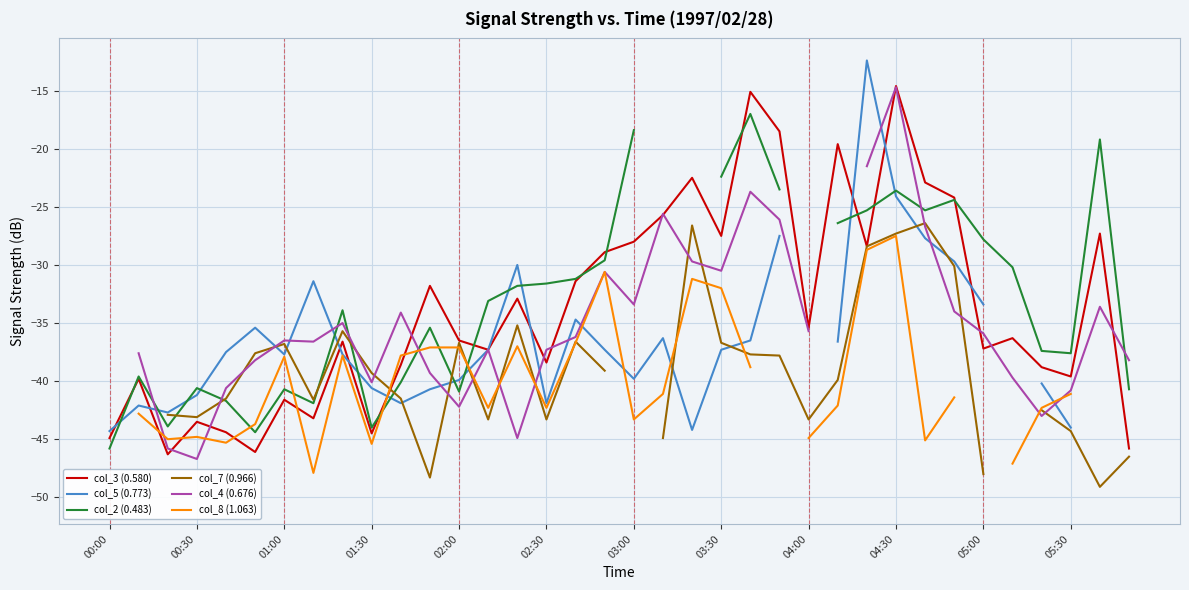

What is the total value across all series at 32?

-244.2